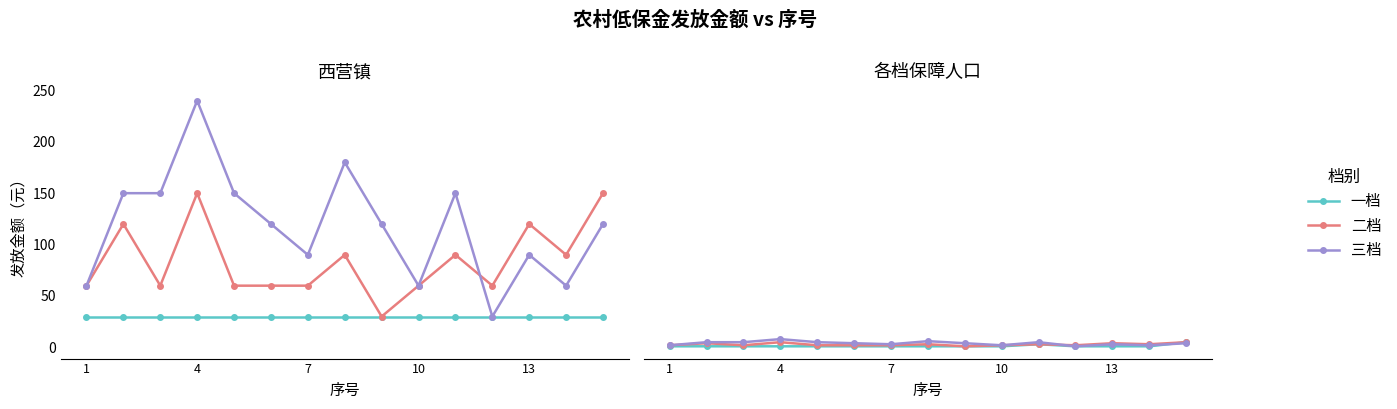

True or false: 二档 and 一档 cross at least once.

False